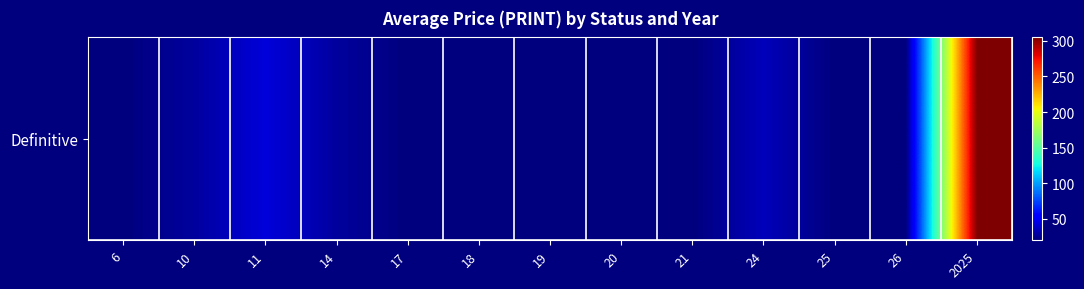

Reading right to left, extract all data points from this chart.

304.8	20.0	20.0	35.0	20.0	20.0	20.0	20.0	20.0	28.0	43.0	28.0	20.0